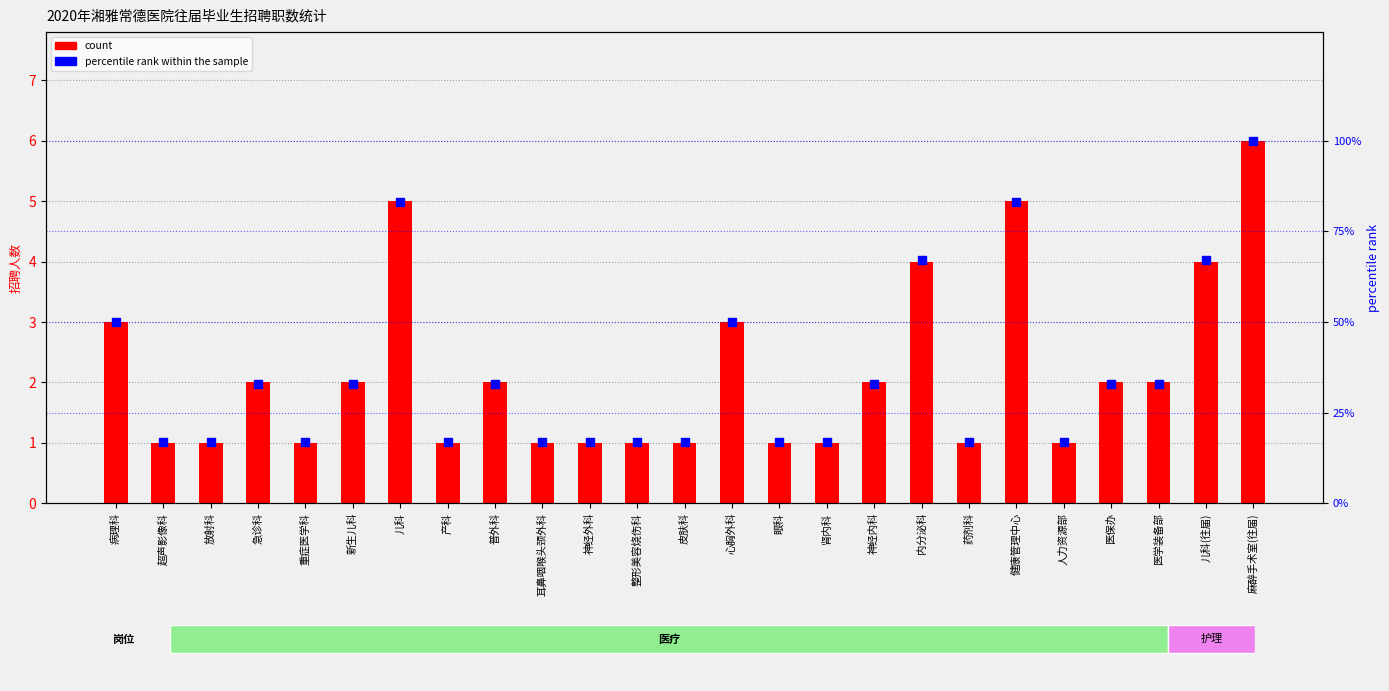

Which series has the largest Y range (max minus min)?

percentile rank within the sample